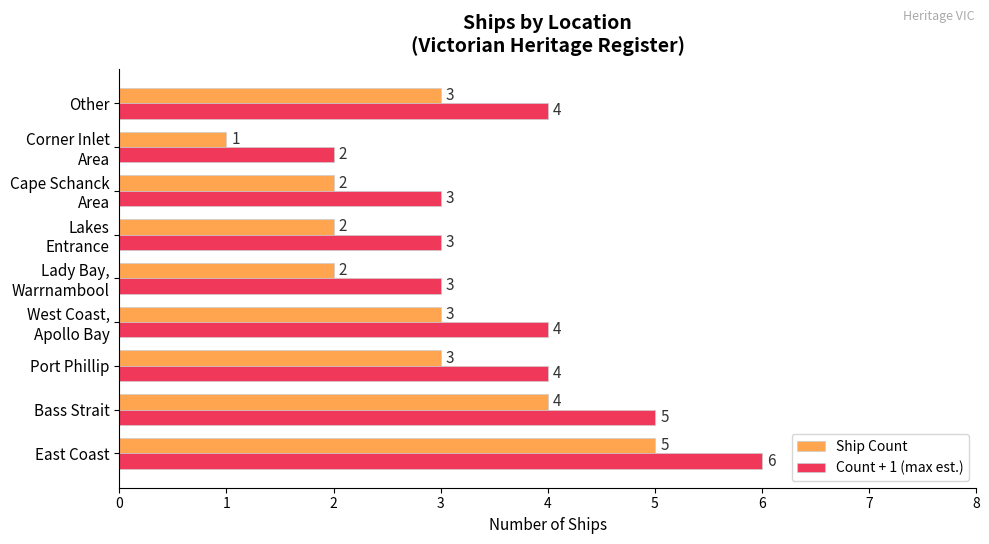

The Ship Count series shows 7 at Bass Strait. True or false?

False